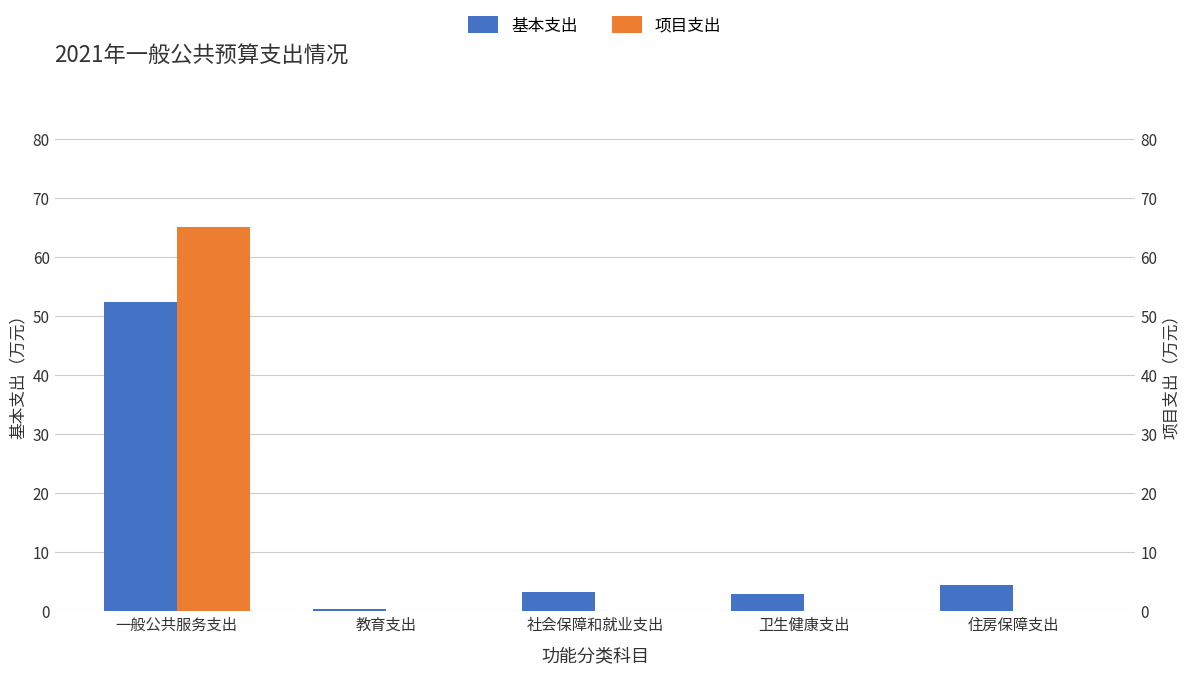

Is it true that 项目支出 equals 0.0 at 社会保障和就业支出?

True